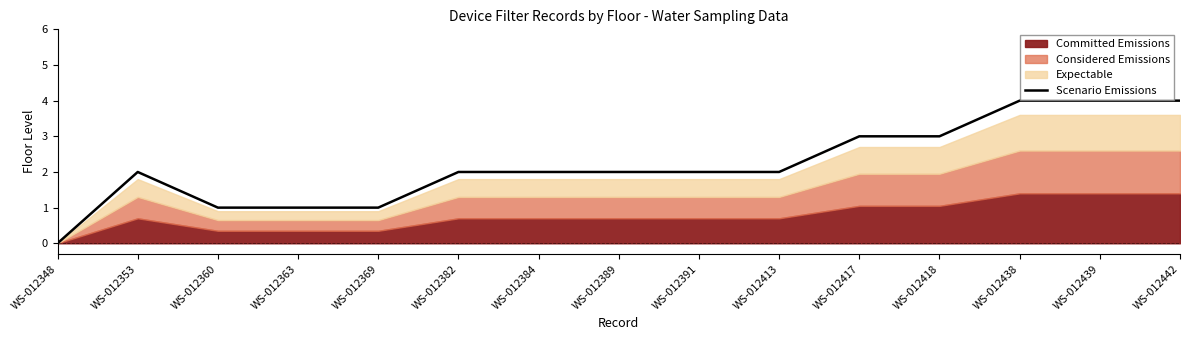

What is the highest value of the Scenario Emissions series?

4